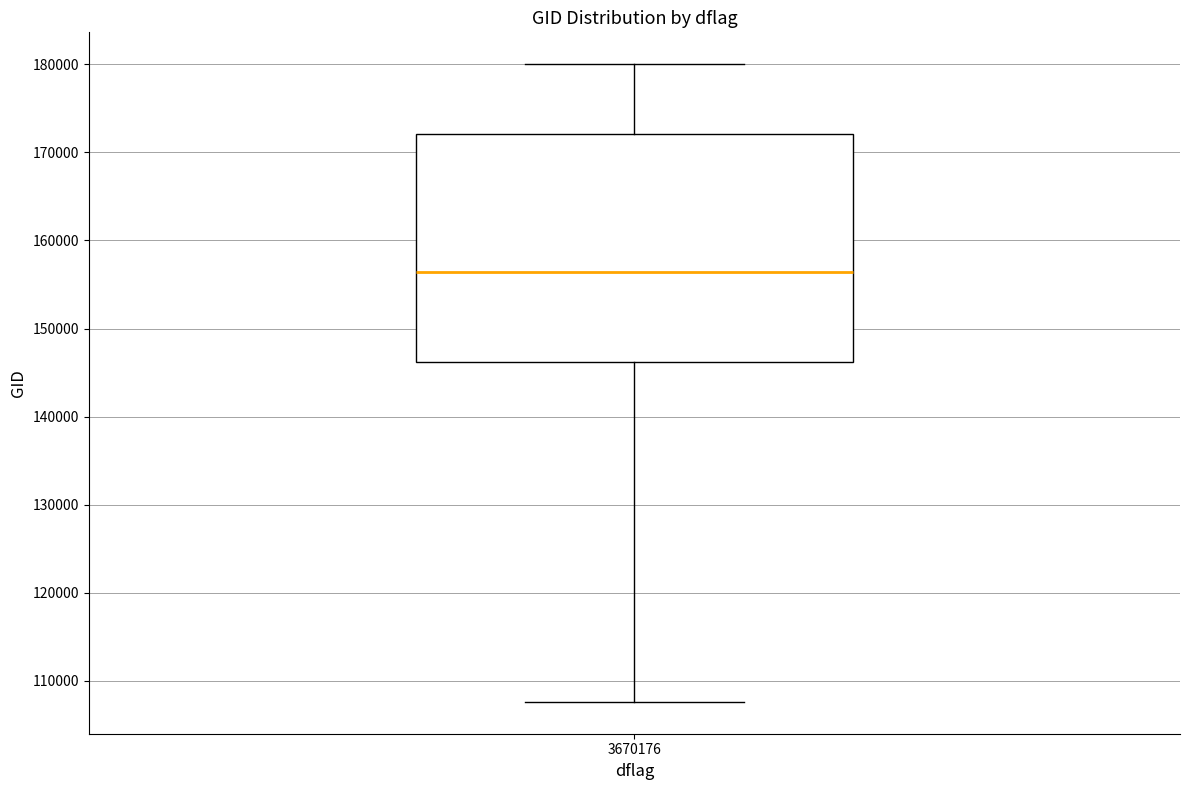

Where is the upper edge of the box at x = 3670176 on the y-axis? The values are not printed on the chart, so give them approximately, as read against the axis.

172000